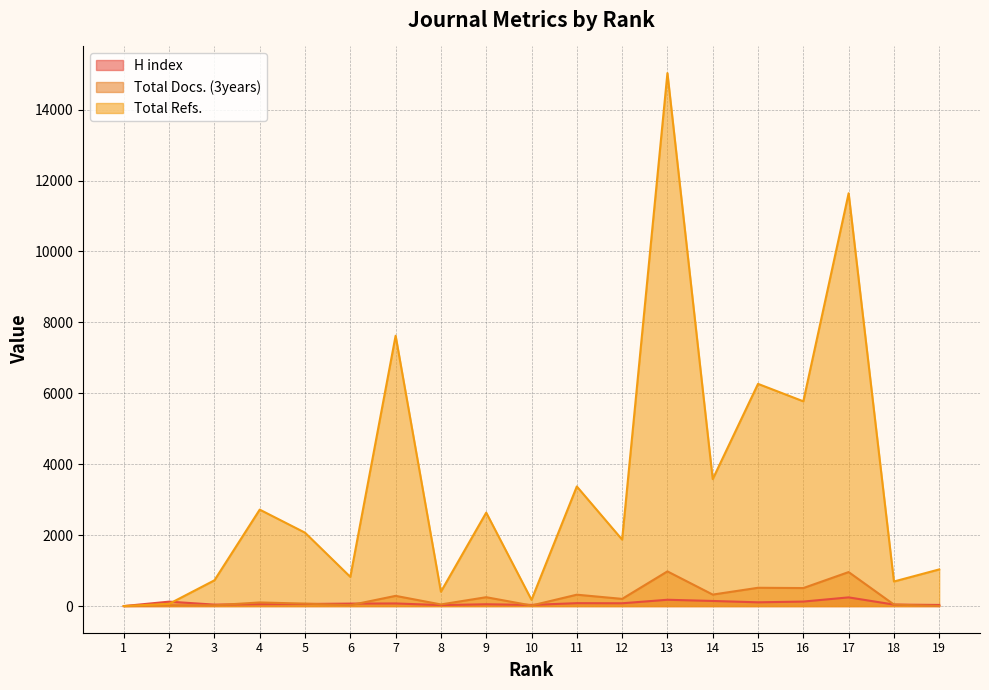

Reading right to left, list all the values displayed in this chart.

H index: 32	42	245	127	106	144	178	79	82	33	51	28	74	70	59	53	41	125	0
Total Docs. (3years): 0	43	959	508	516	324	978	203	321	16	250	46	288	25	69	102	22	23	0
Total Refs.: 1034	693	11641	5774	6266	3580	15030	1874	3373	175	2635	405	7624	823	2070	2720	726	63	0